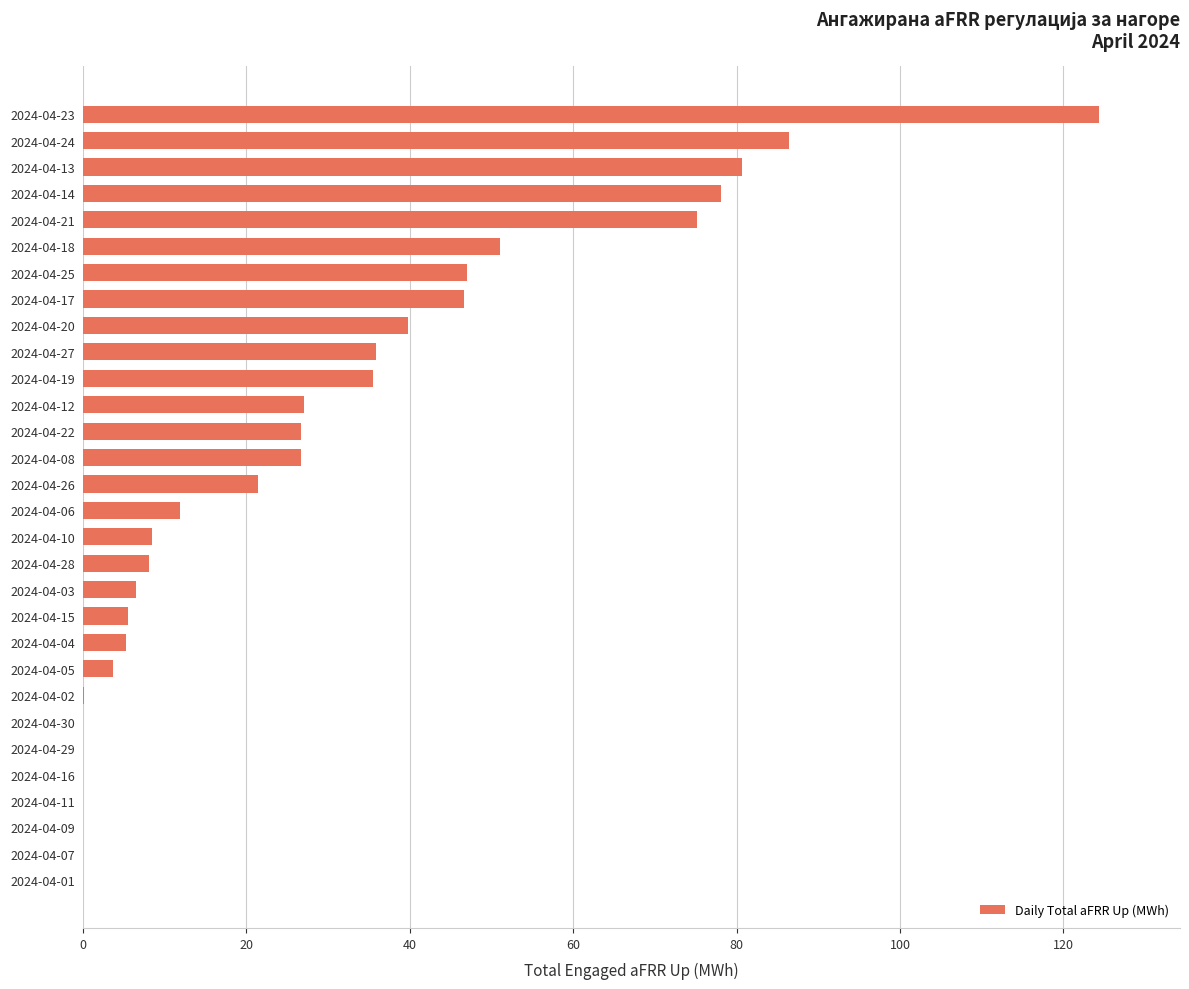

What is the change in value from 2024-04-14 to 2024-04-23?

+46.3